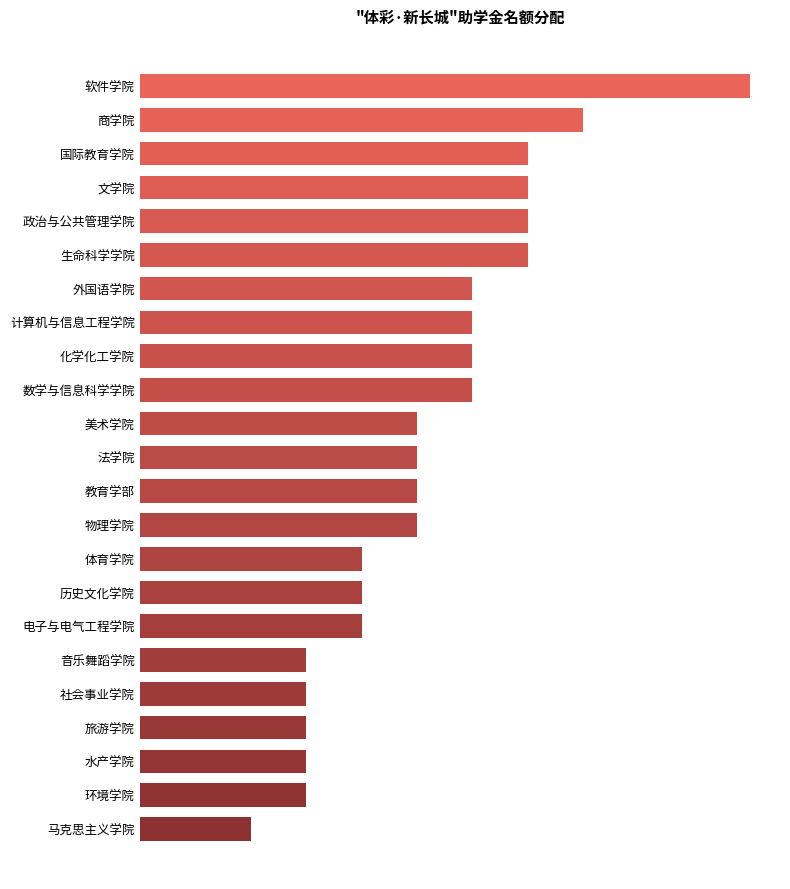

Are the bars horizontal?

Yes